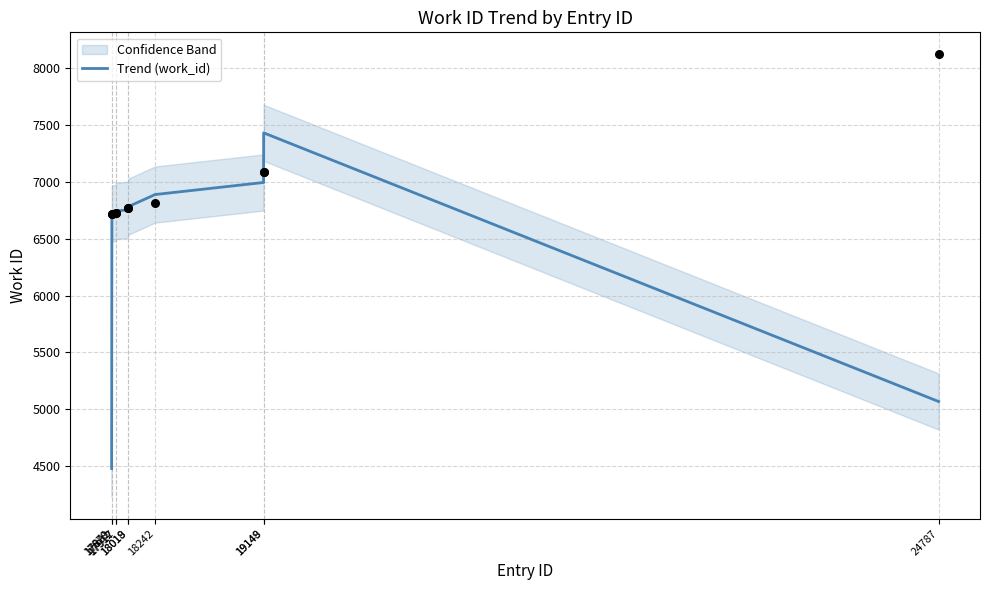

Approximately how many times larger is the value at 17912 compared to 19149?

0.9